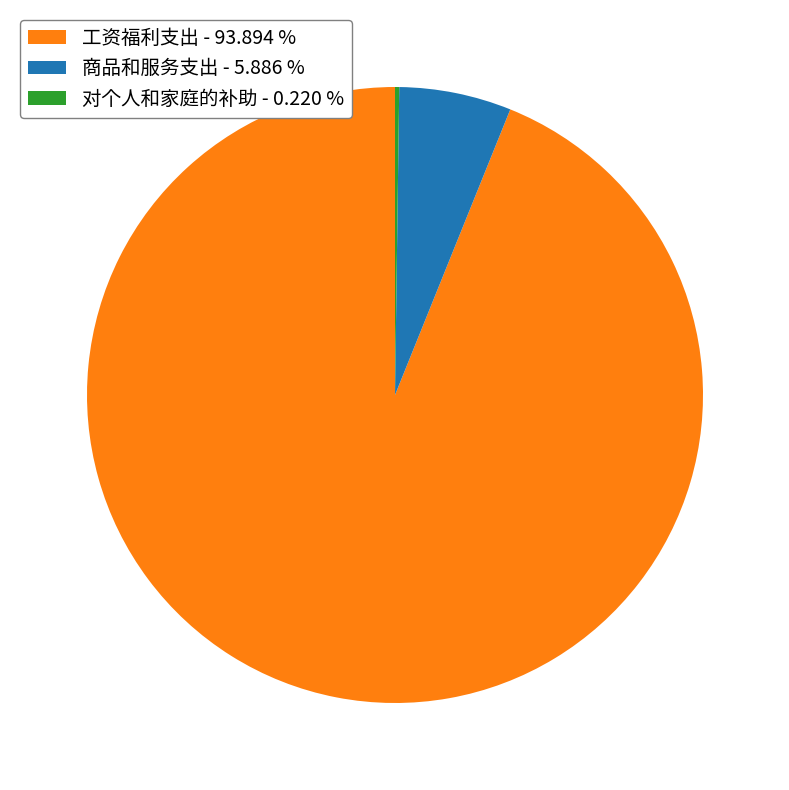

Is it true that 工资福利支出 is 81% of the pie?

False